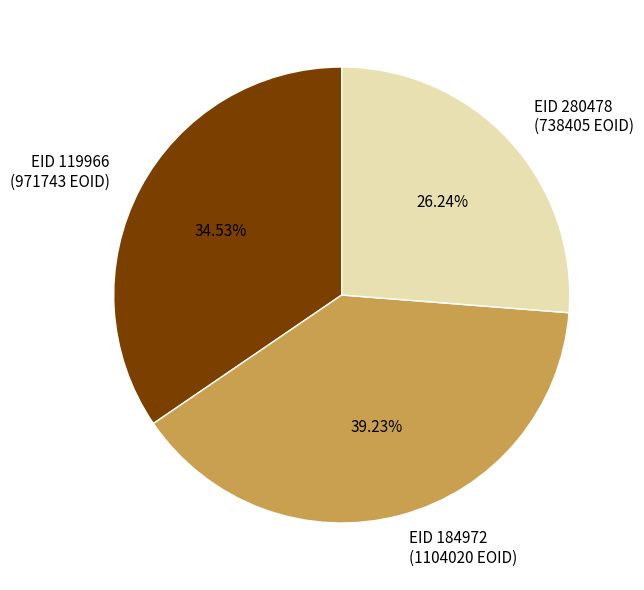

What is the largest slice in the pie chart?

EID 184972 (1104020 EOID)